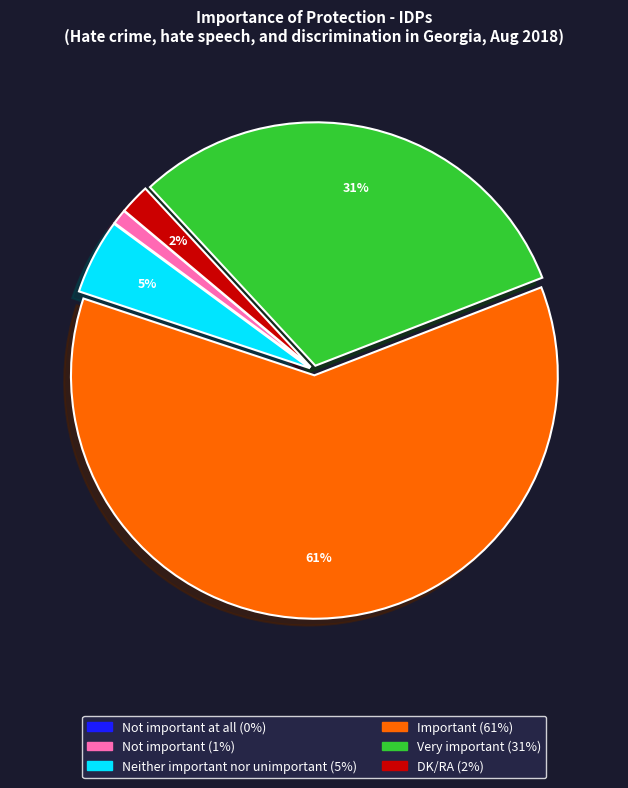

Does any single category account for the majority?

Yes